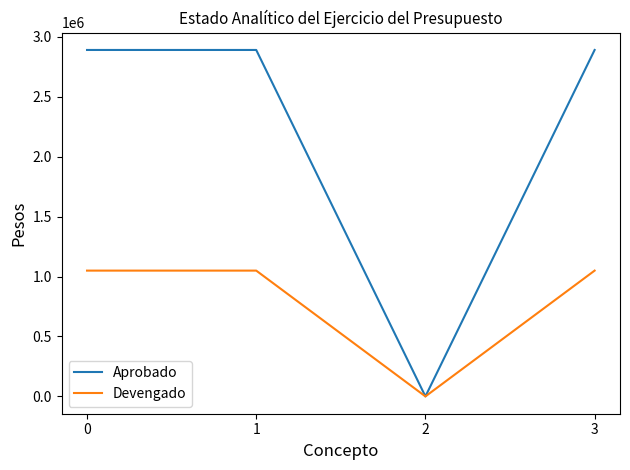

Is it true that Aprobado equals 4641165.6 at 0?

False